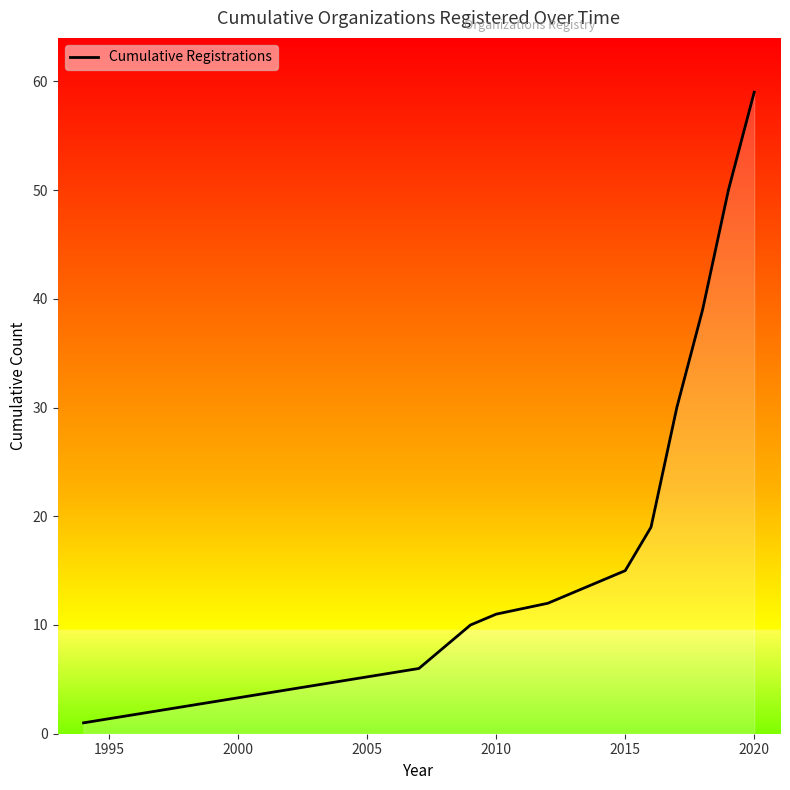

What is the greatest value displayed?

59